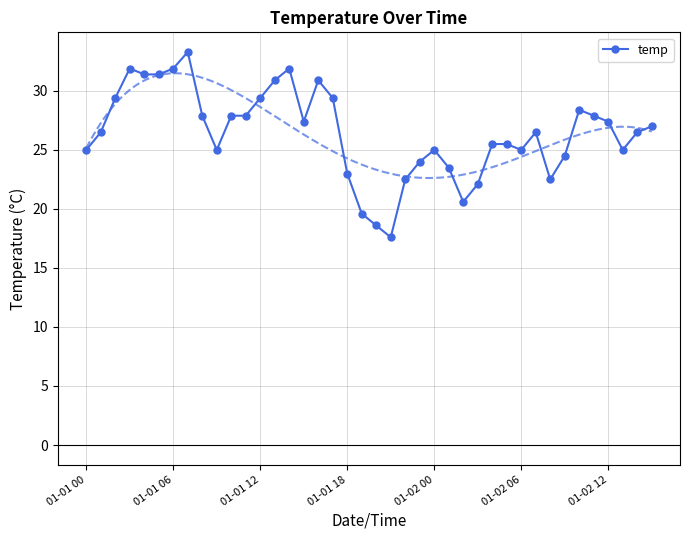

Where is the data nearest to the value 25?

01-01 00